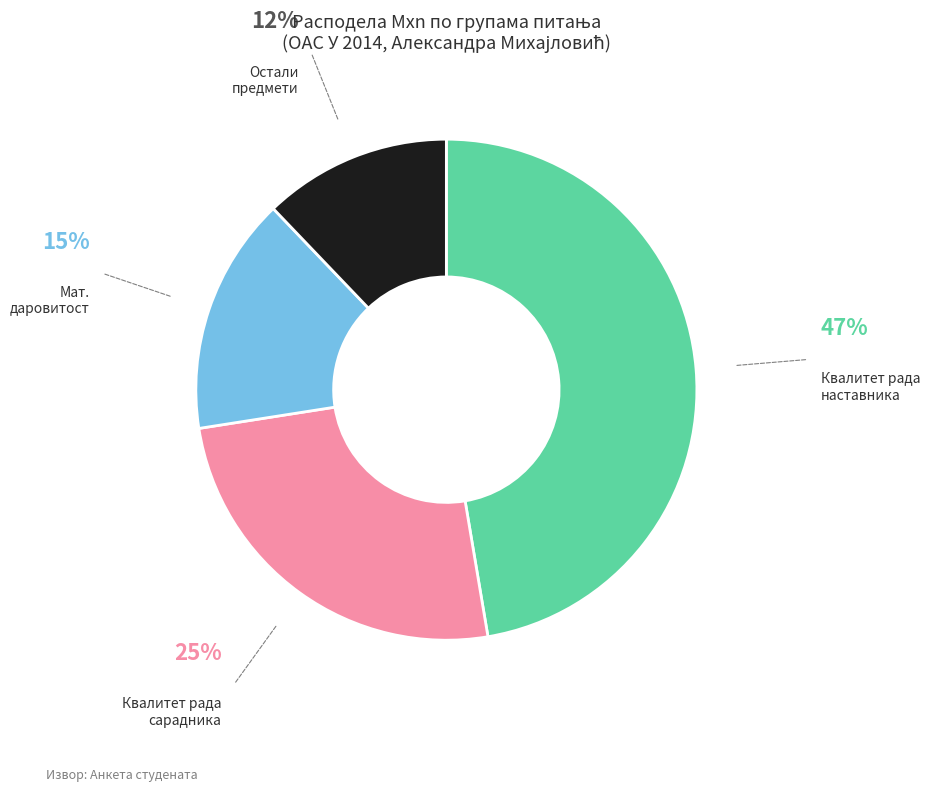

Is there any slice that represents more than half of the pie?

No